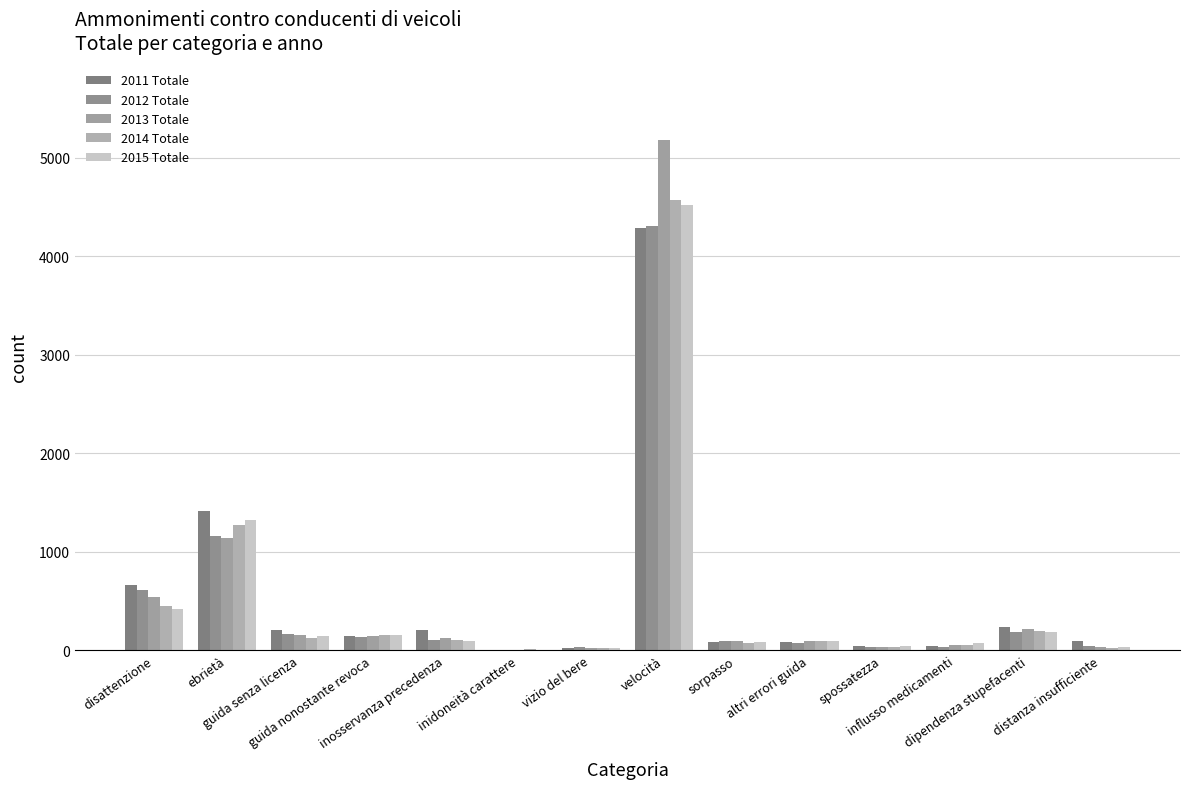

What is the total value across all series at inosservanza precedenza?

642